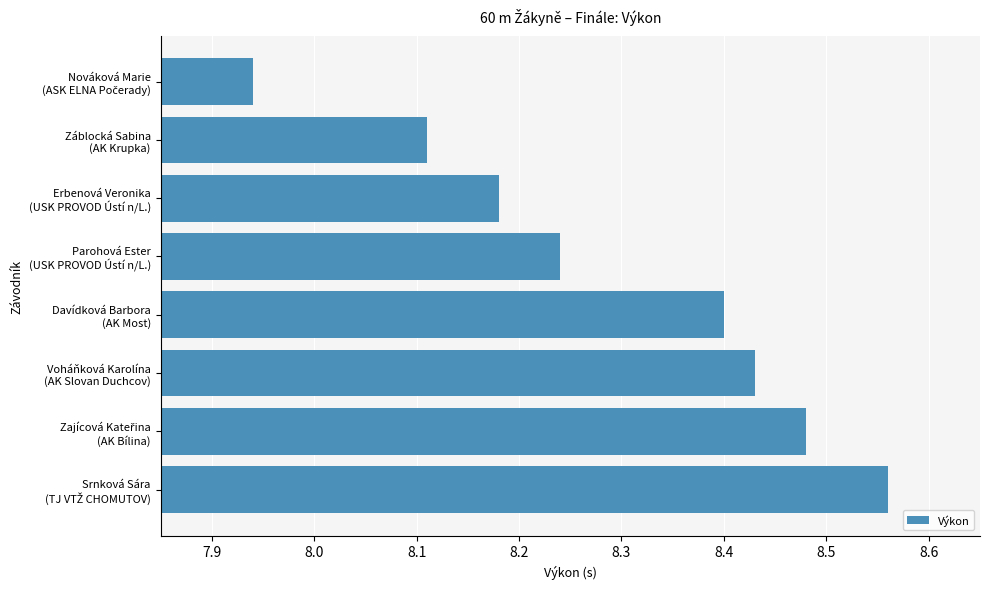

What is the sum of all values?

66.3